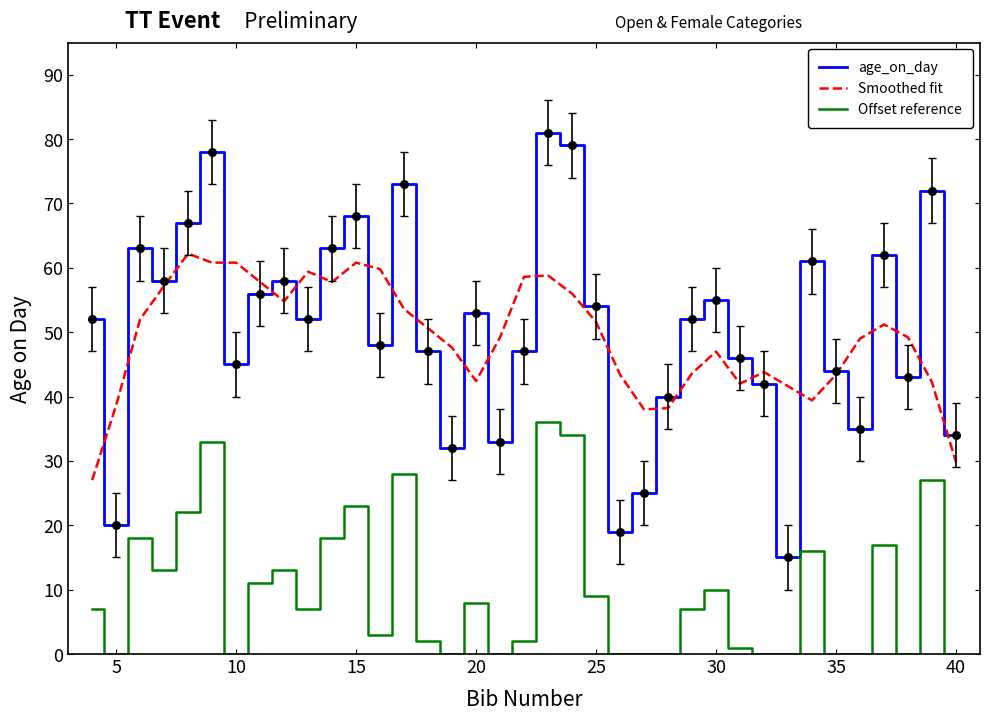

Which series has the largest range (max minus min)?

age_on_day